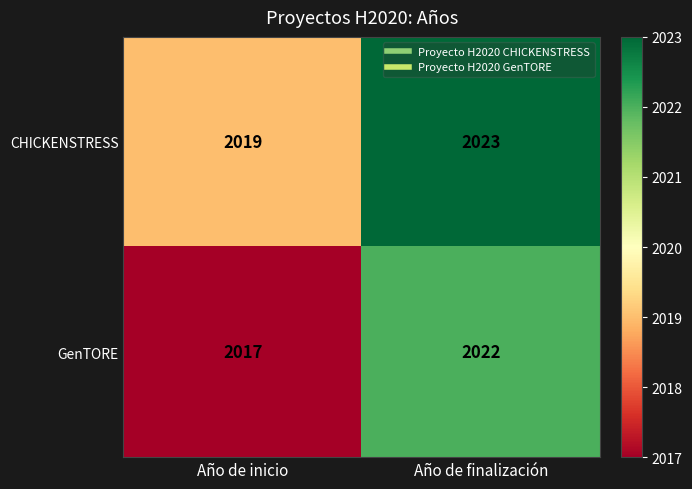

True or false: CHICKENSTRESS has a value of 2023 at Año de finalización.

True